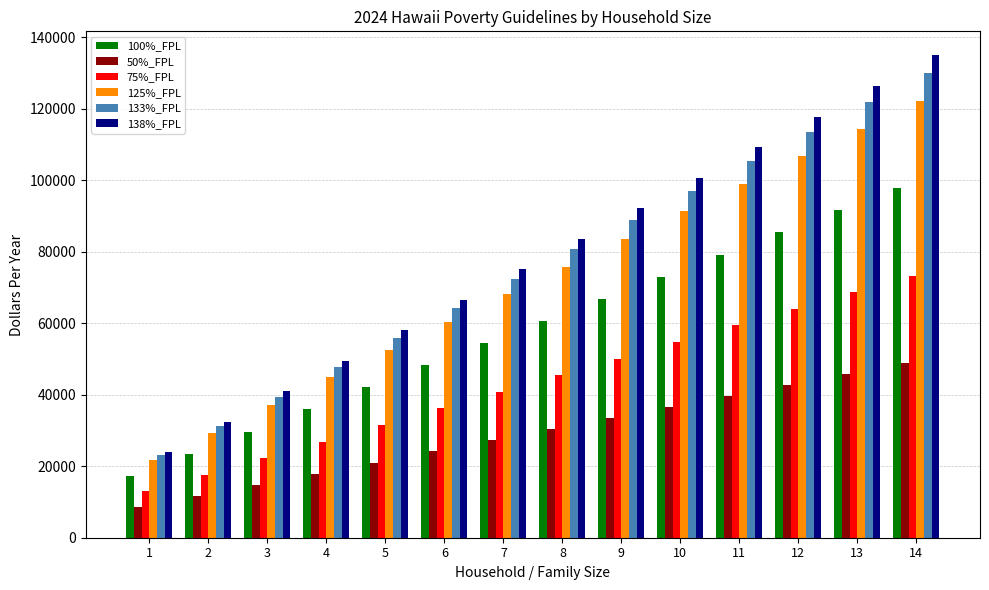

What is the minimum value for 50%_FPL?

8655.0